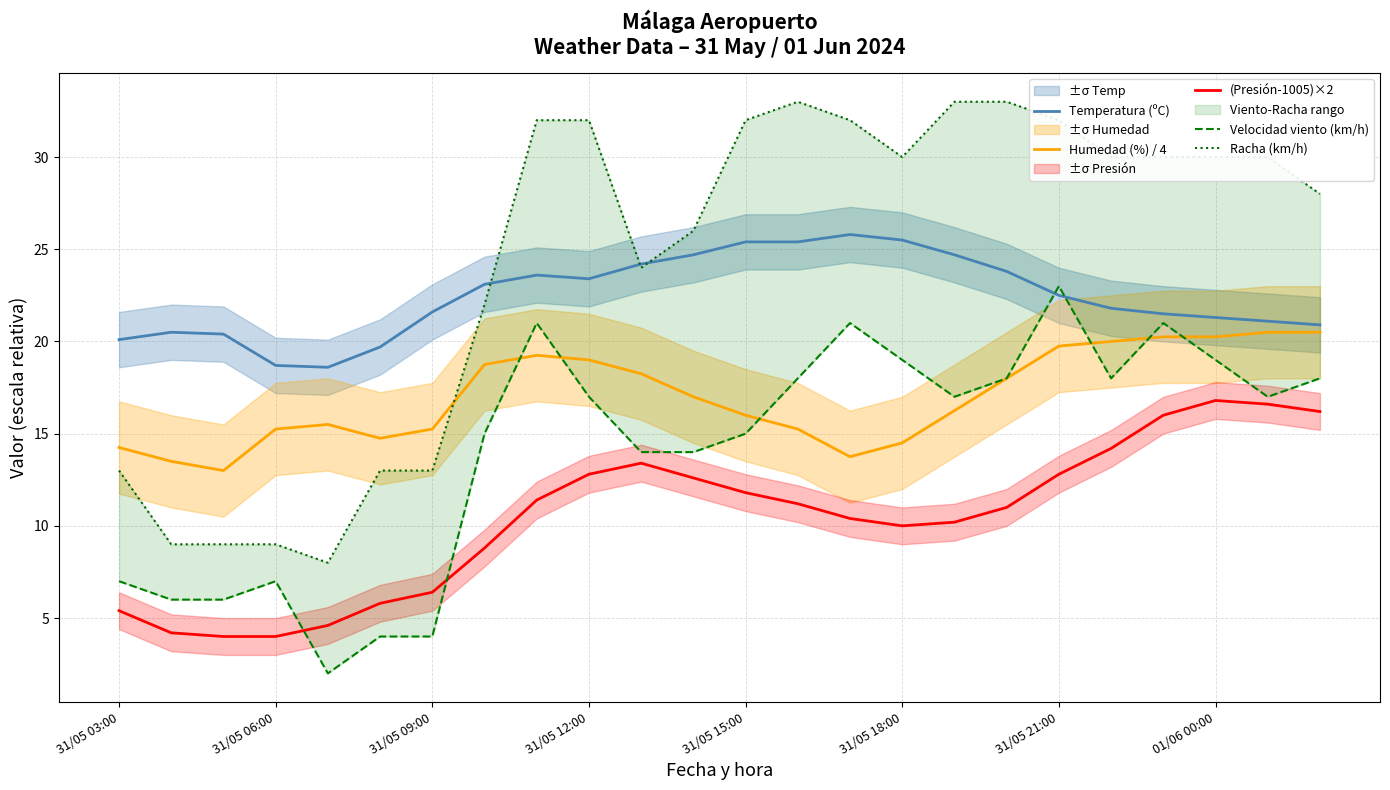

What is the approximate value of (Presión-1005)×2 at 31/05 18:00?

10.0